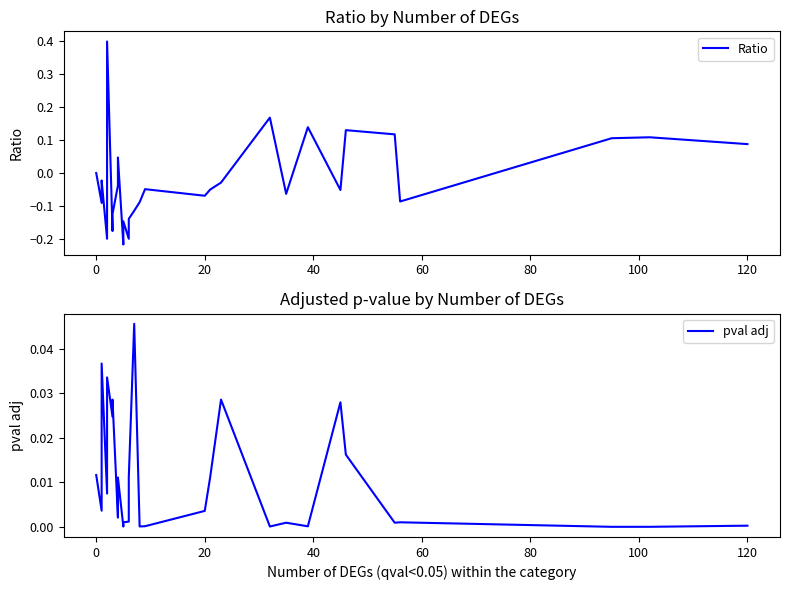

In Ratio, how many points are higher than both neighbors (excluding endpoints)?

8